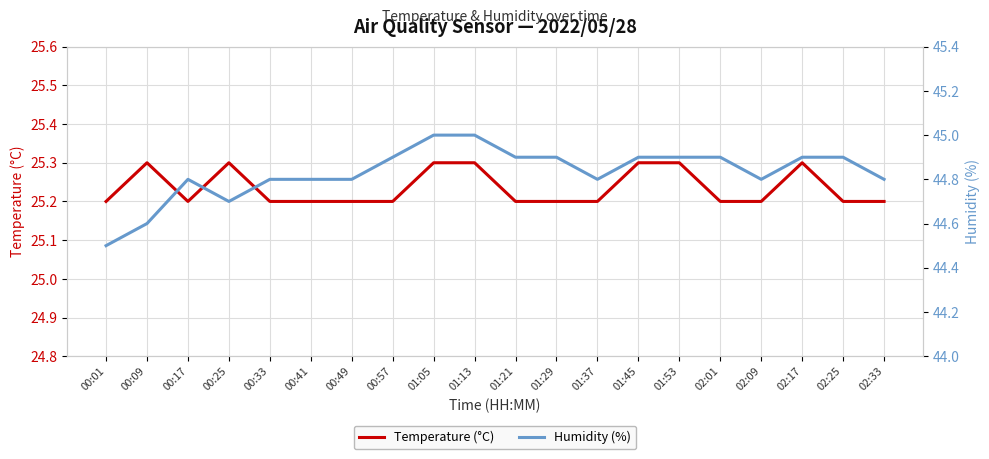

How many Temperature (°C) values are between 25 and 26?

20